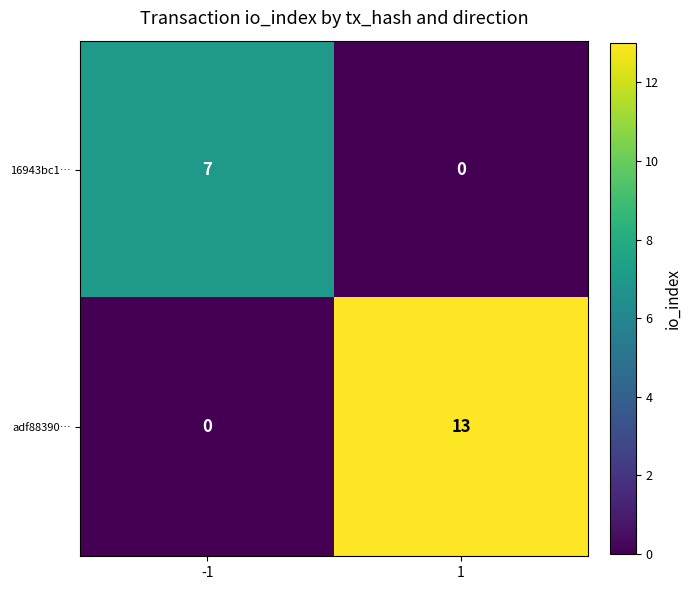

Reading left to right, what are all the values shown in this chart?

16943bc1…: 7	0
adf88390…: 0	13